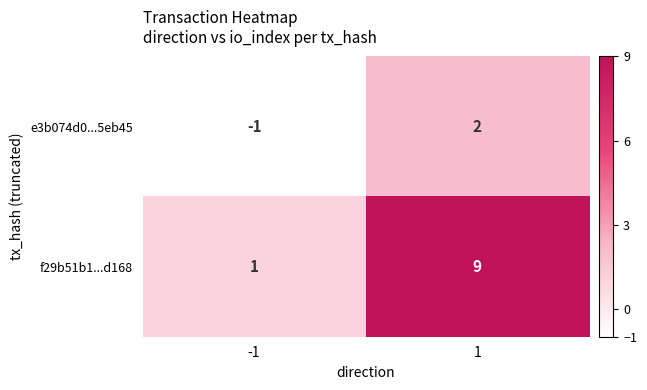

Which series has the largest total across all categories?

f29b51b1...d168